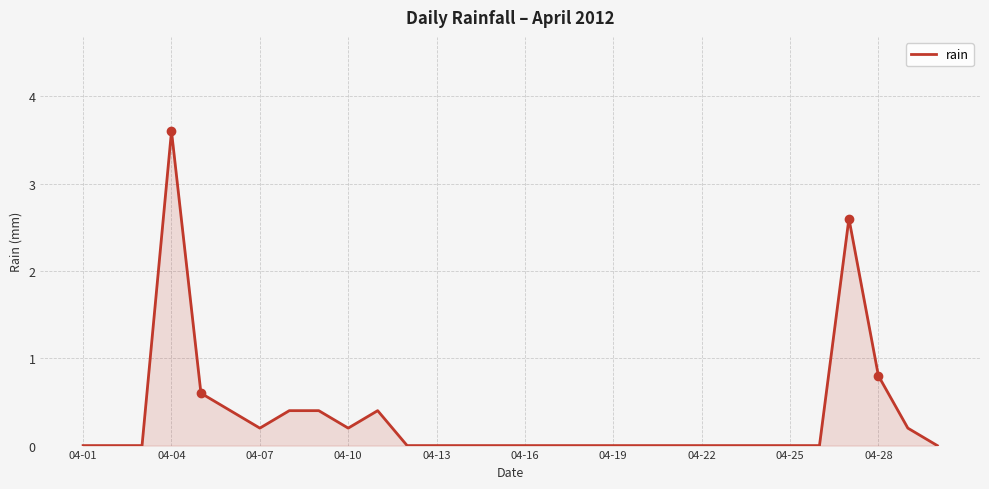

What is the maximum value shown in the chart?

3.6